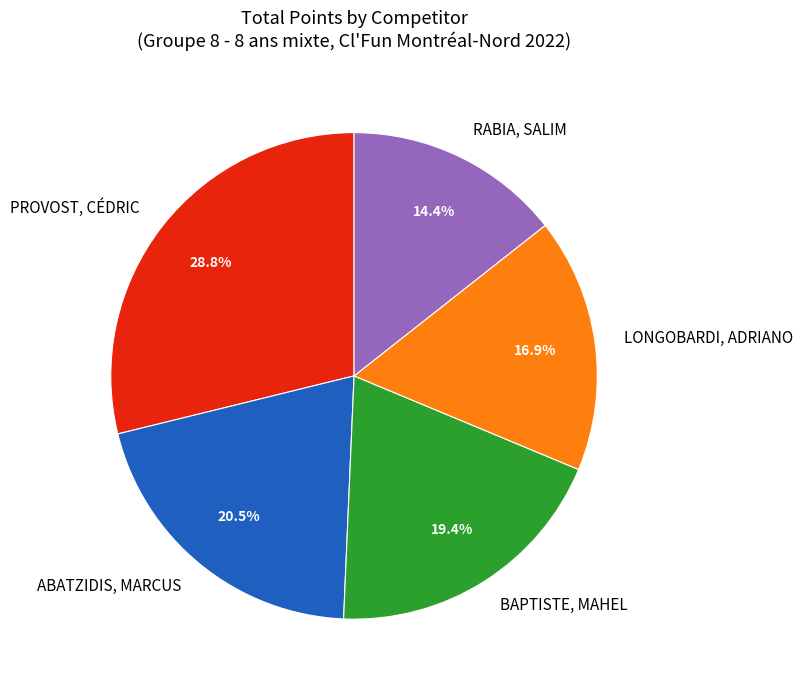

How much of the chart is everything except PROVOST, CÉDRIC?

71.2%